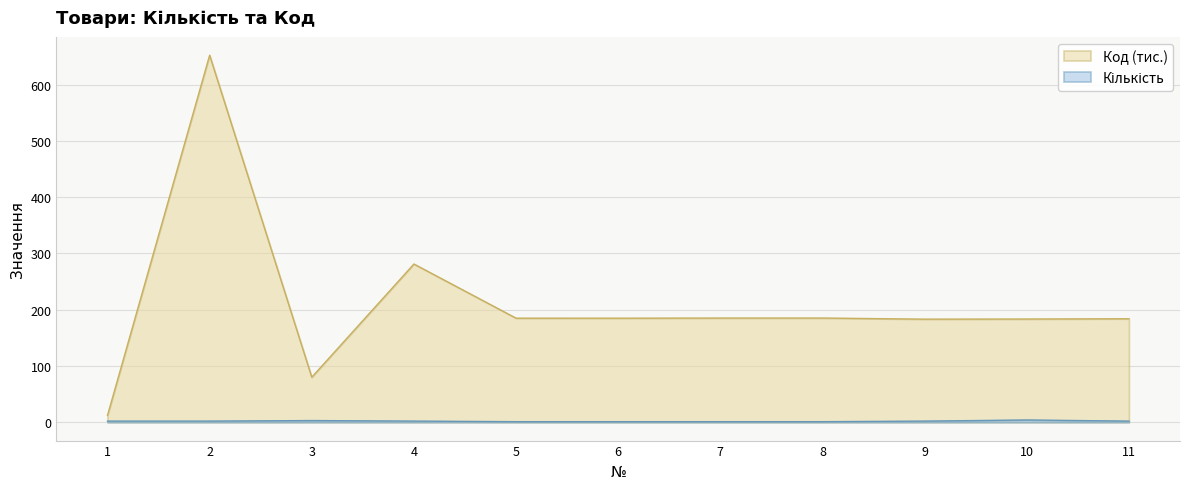

At how many categories does at least one series exceed 605?

1